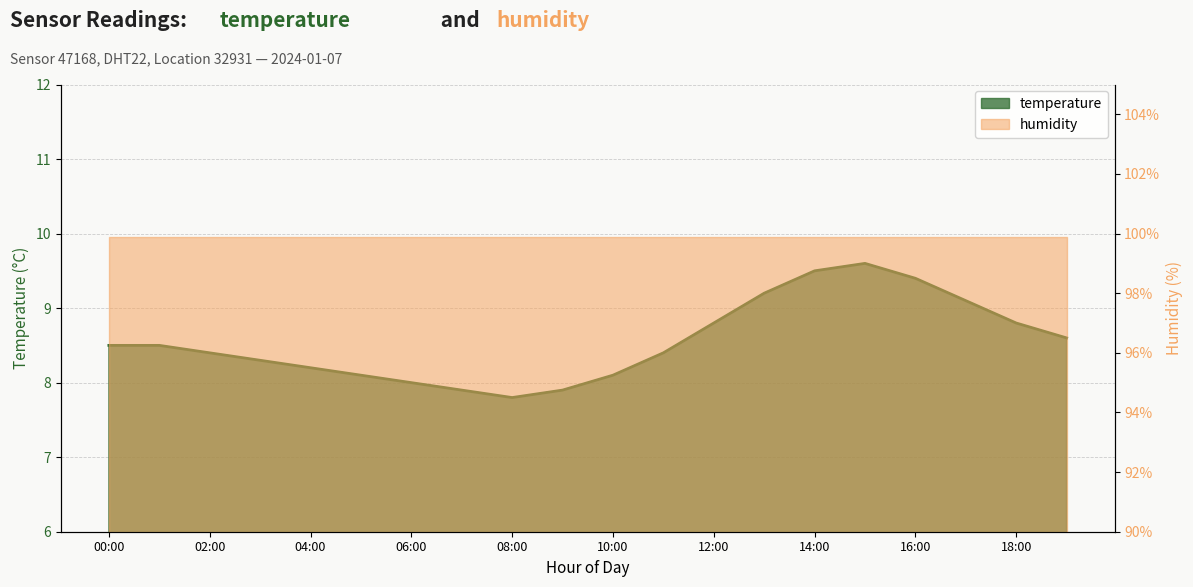

How many data points are above 8?

16